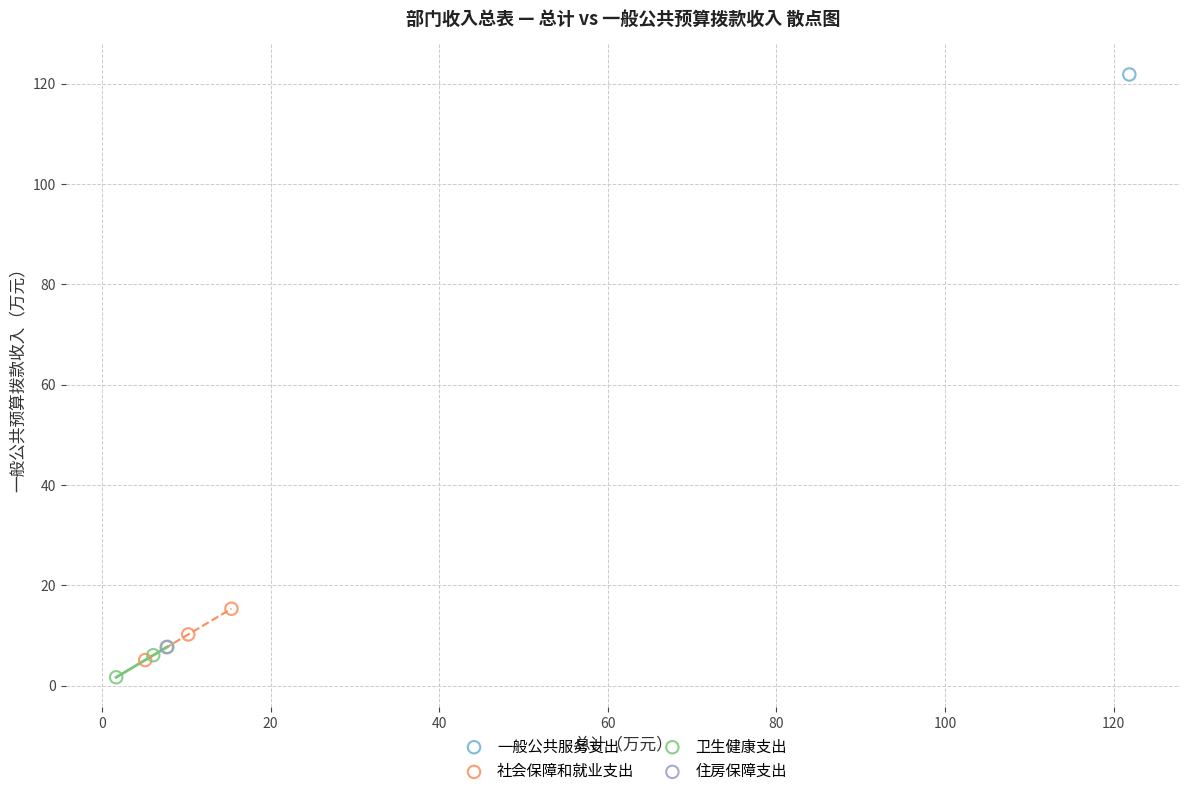

Which series reaches the minimum Y coordinate?

卫生健康支出